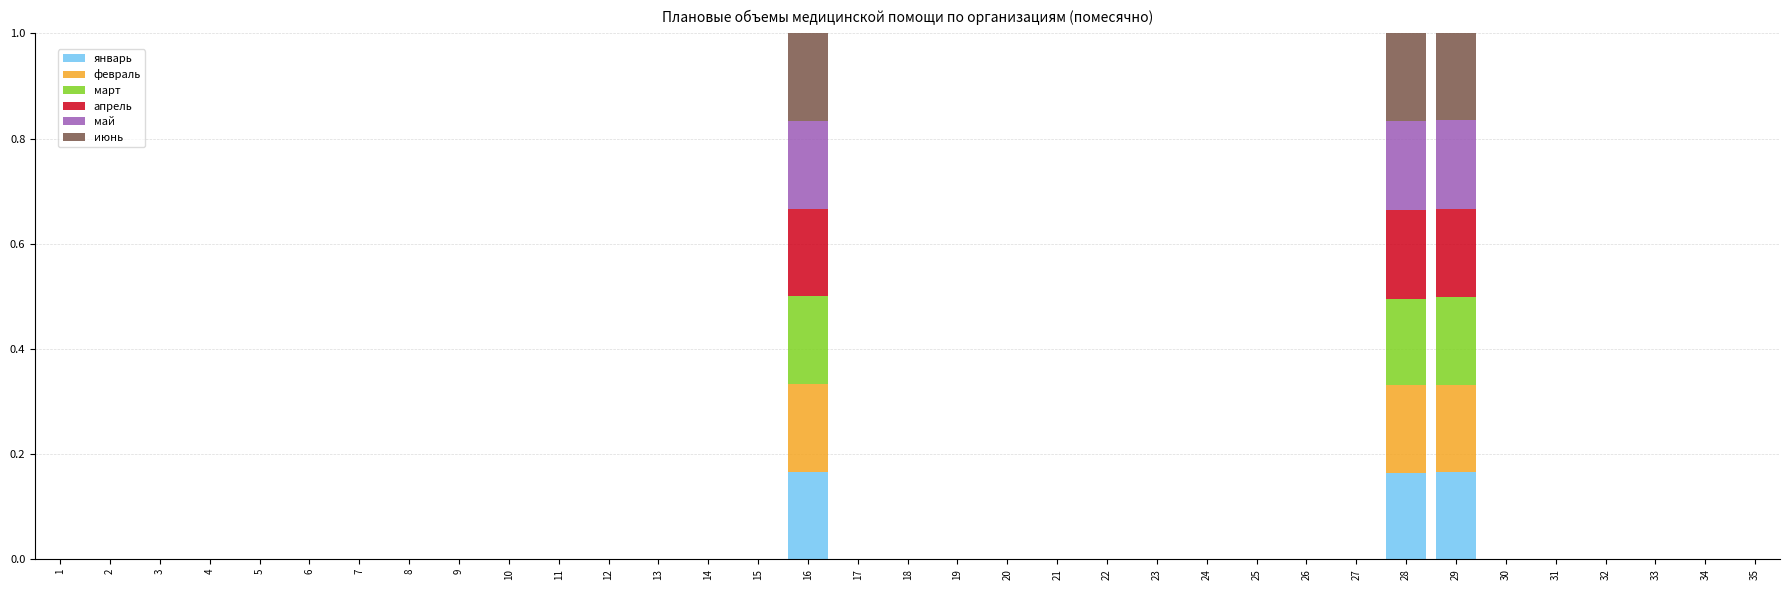

True or false: январь has a value of 0.1 at 10.

False